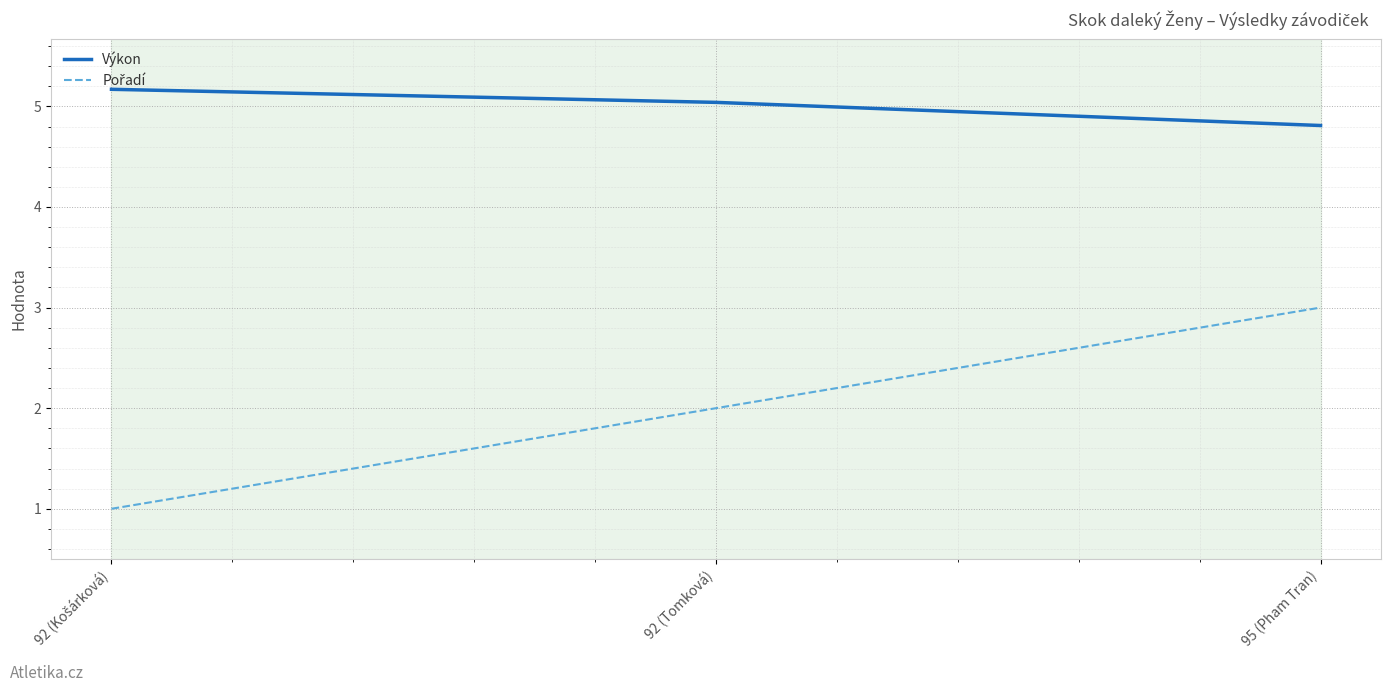

What is the highest value of the Výkon series?

5.2